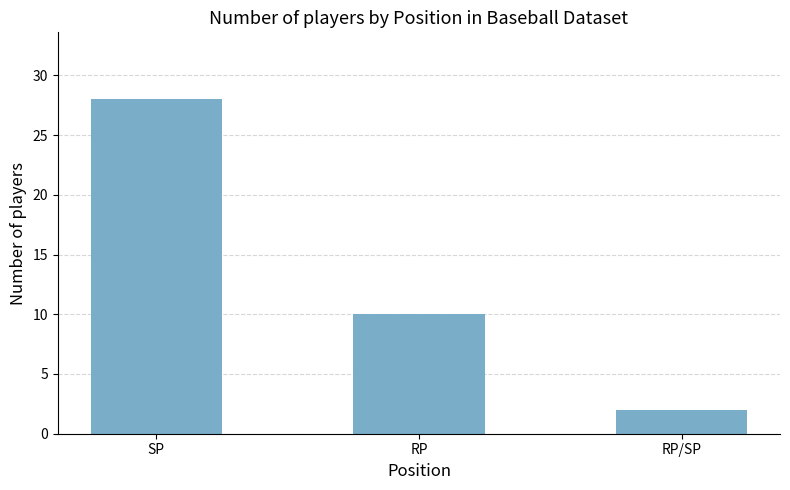

Count the values in the range 2 to 28.

3